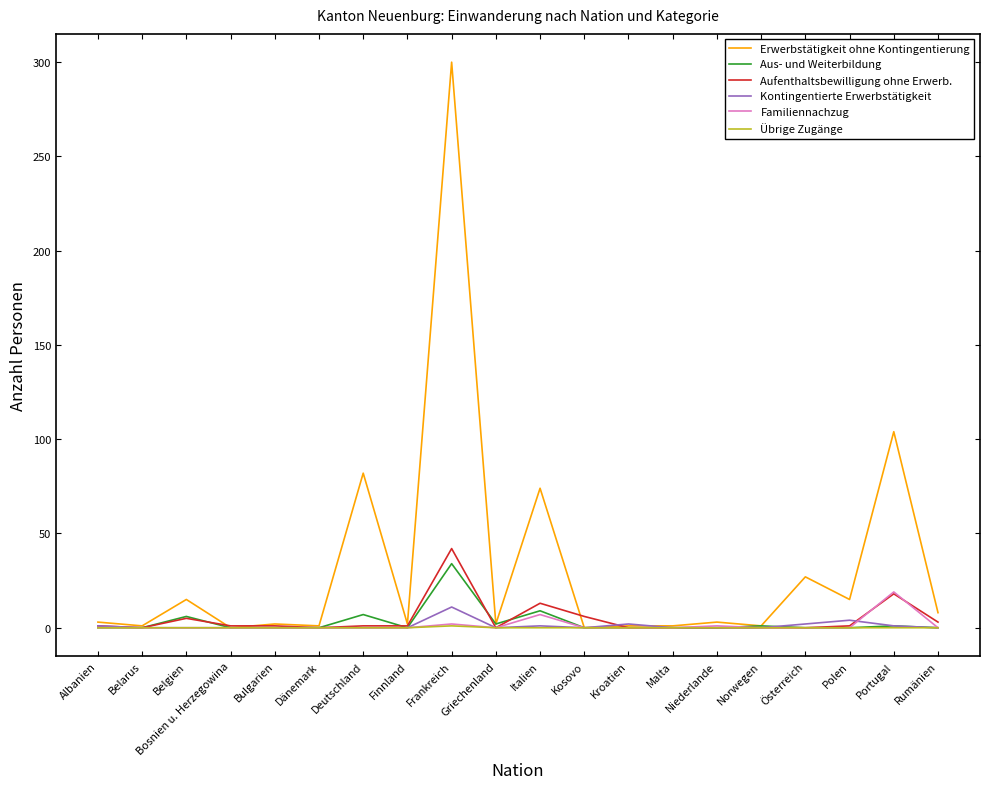

At which label does Aufenthaltsbewilligung ohne Erwerb. reach its peak?

Frankreich